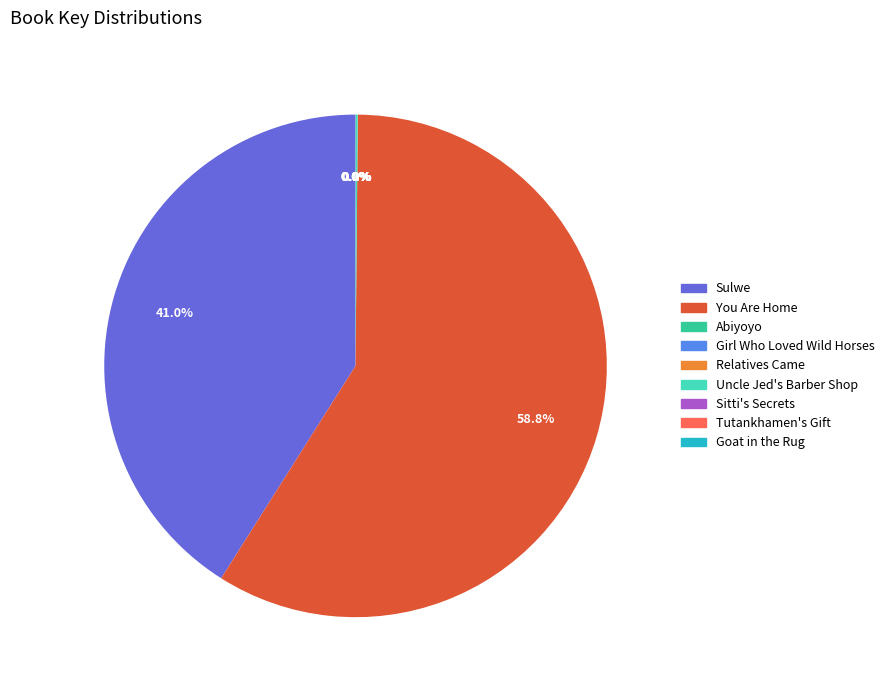

Is You Are Home the majority of the pie?

Yes